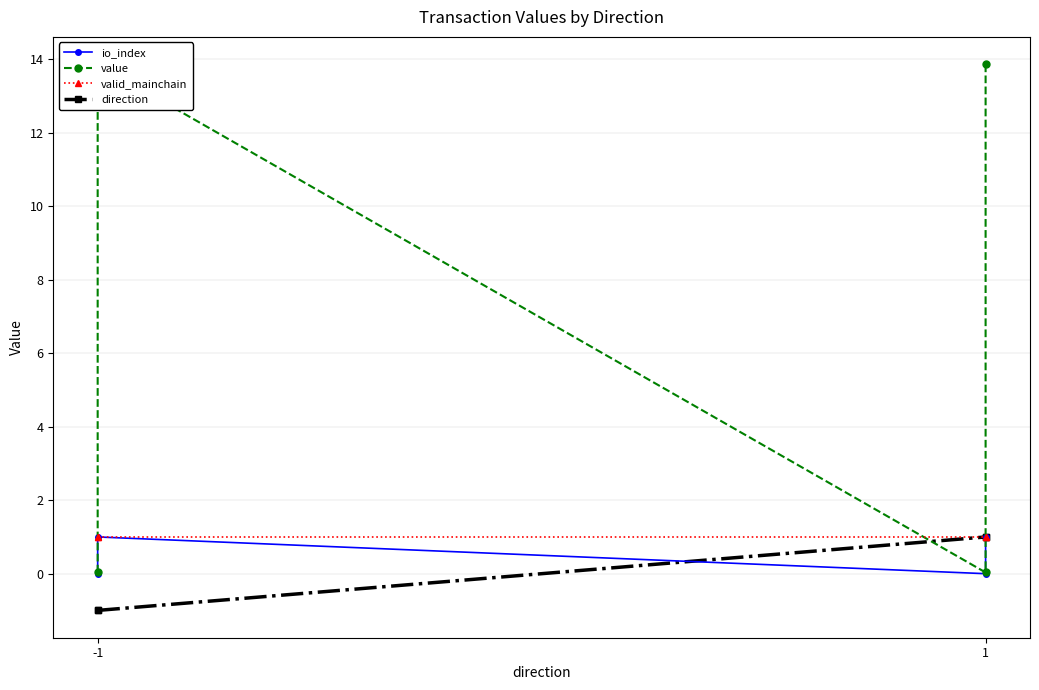

True or false: io_index and value intersect in this chart.

False